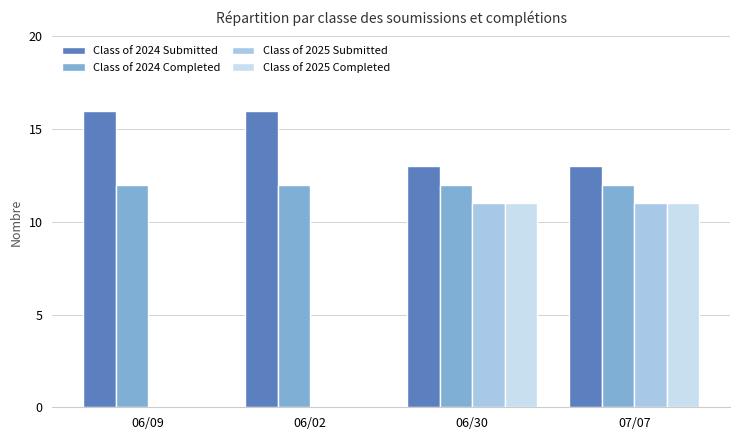

What is the sum of all Class of 2025 Completed values?

22